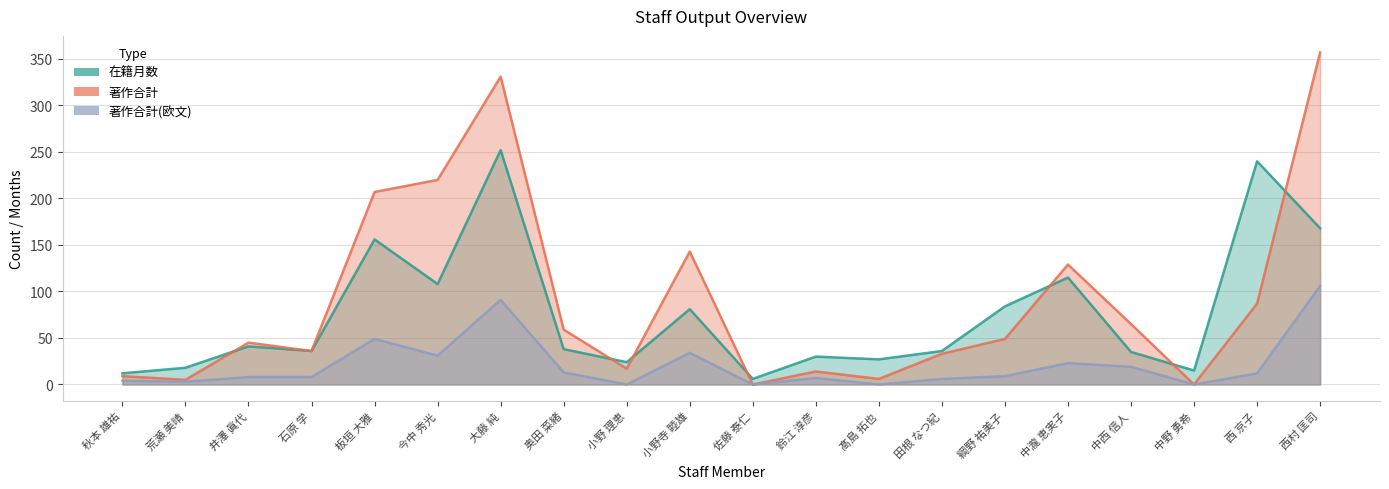

The value of 在籍月数 at 中西 信人 is 35. True or false?

True